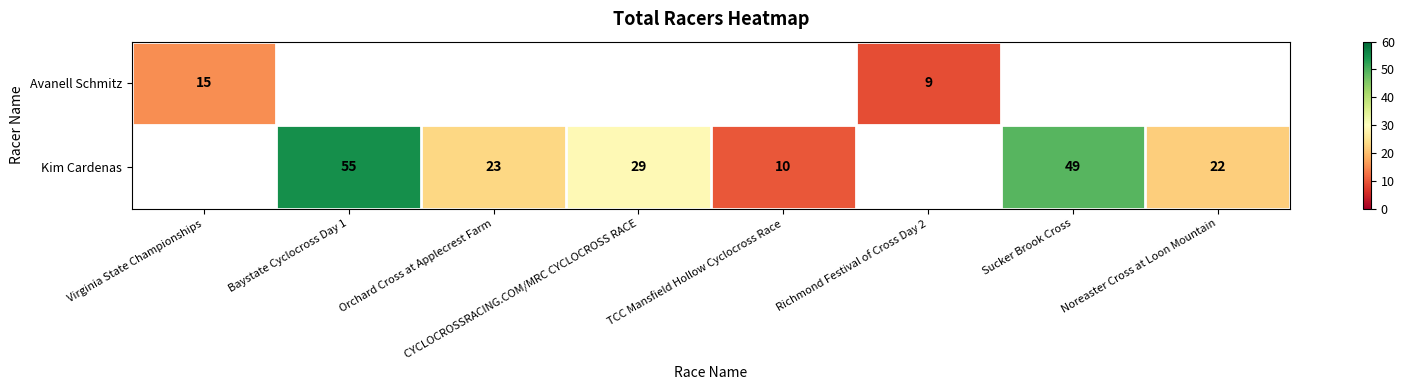

True or false: Kim Cardenas has a value of 70.0 at Sucker Brook Cross.

False